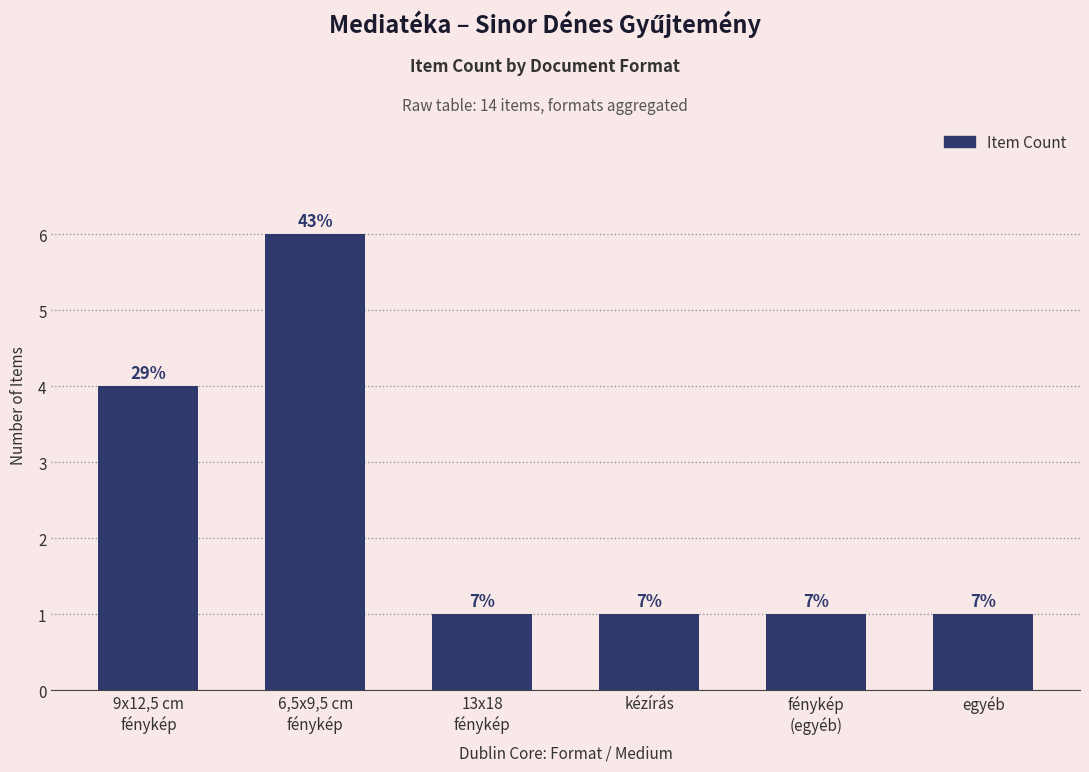

The chart shows a value of 2 at kézírás. True or false?

False